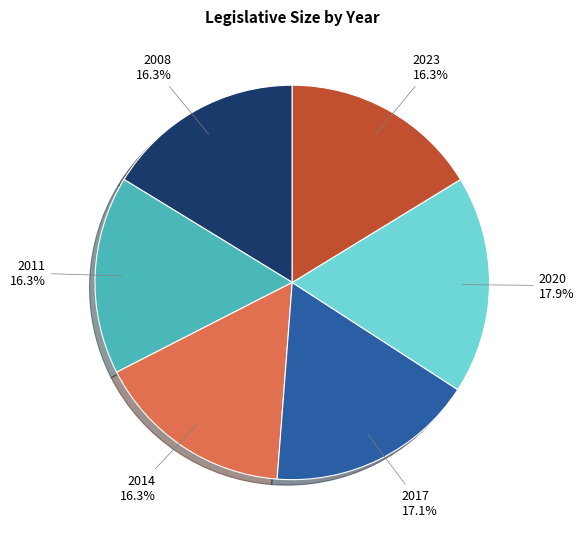

Does any single category account for the majority?

No